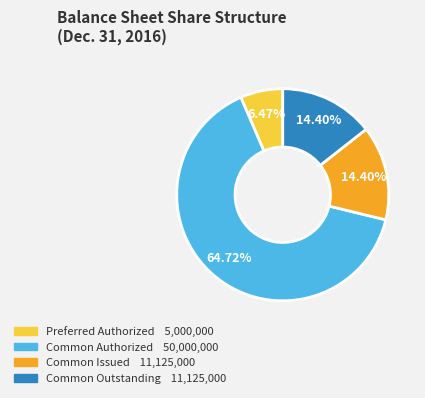

Does any single category account for the majority?

Yes